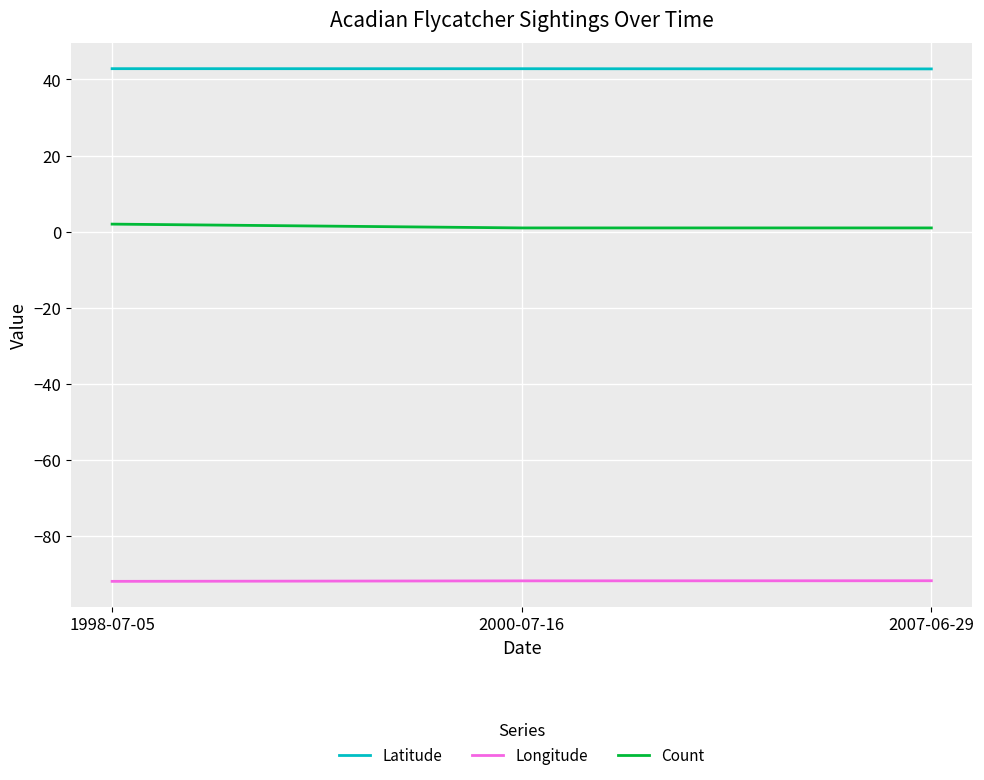

The value of Latitude at 2000-07-16 is 61.5. True or false?

False